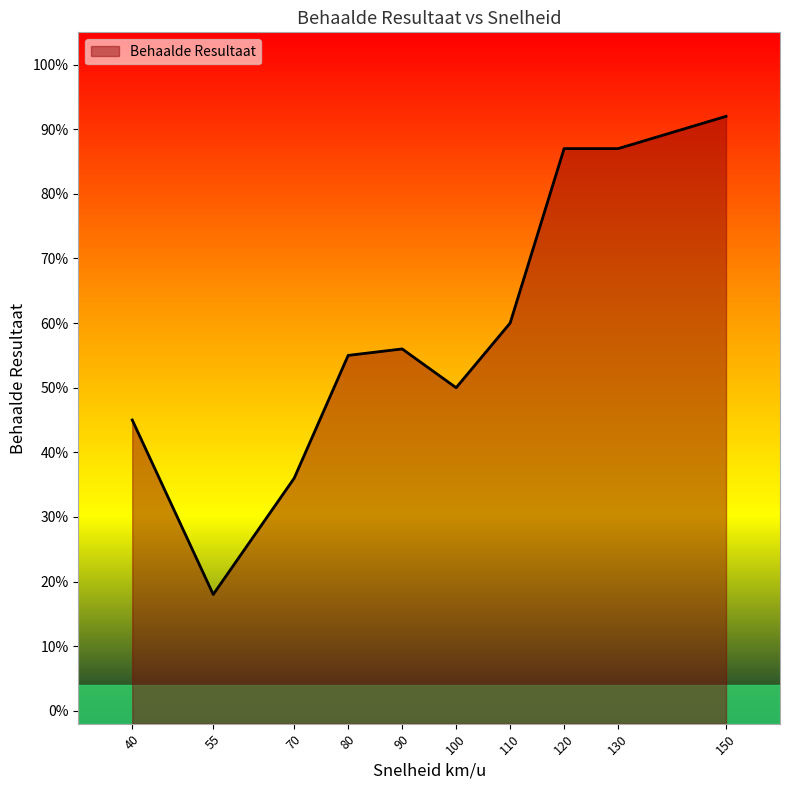

The chart shows a value of 0.4 at 70. True or false?

True